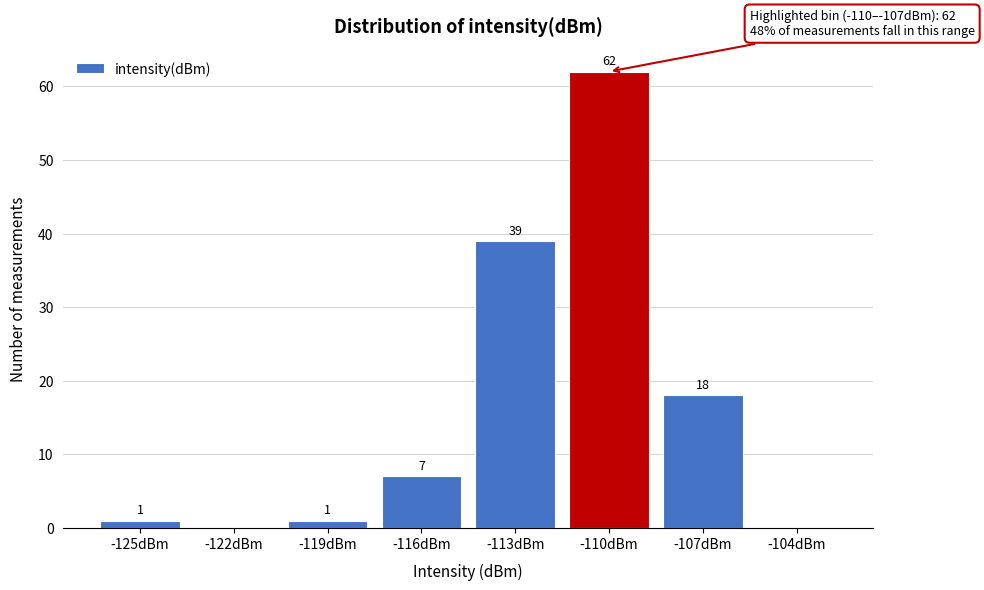

Reading left to right, list all the values displayed in this chart.

-125dBm=1	-122dBm=0	-119dBm=1	-116dBm=7	-113dBm=39	-110dBm=62	-107dBm=18	-104dBm=0